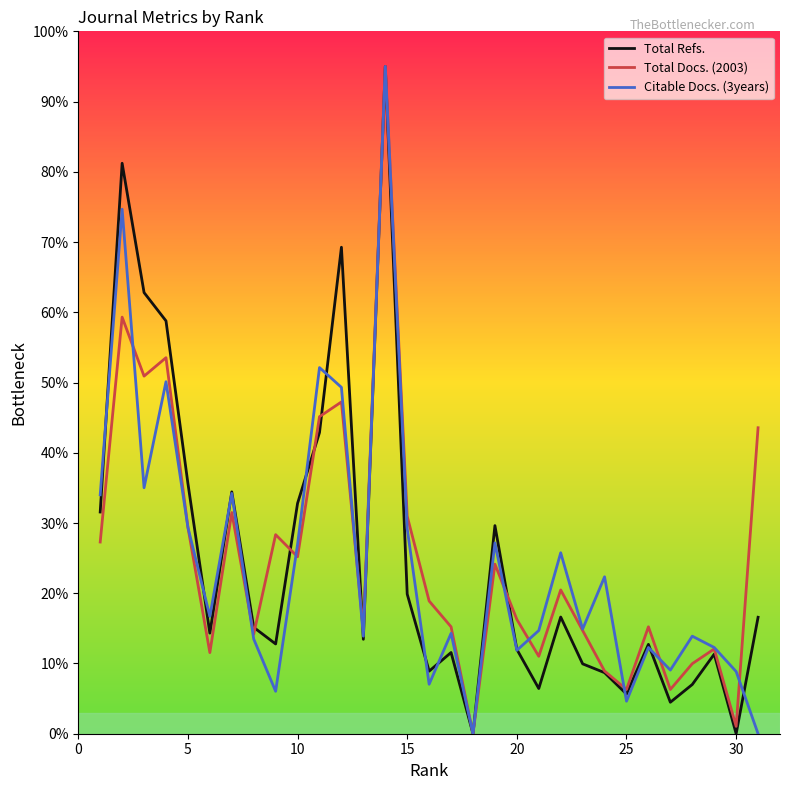

True or false: Citable Docs. (3years) has more than 0 points higher than both neighbors.

True